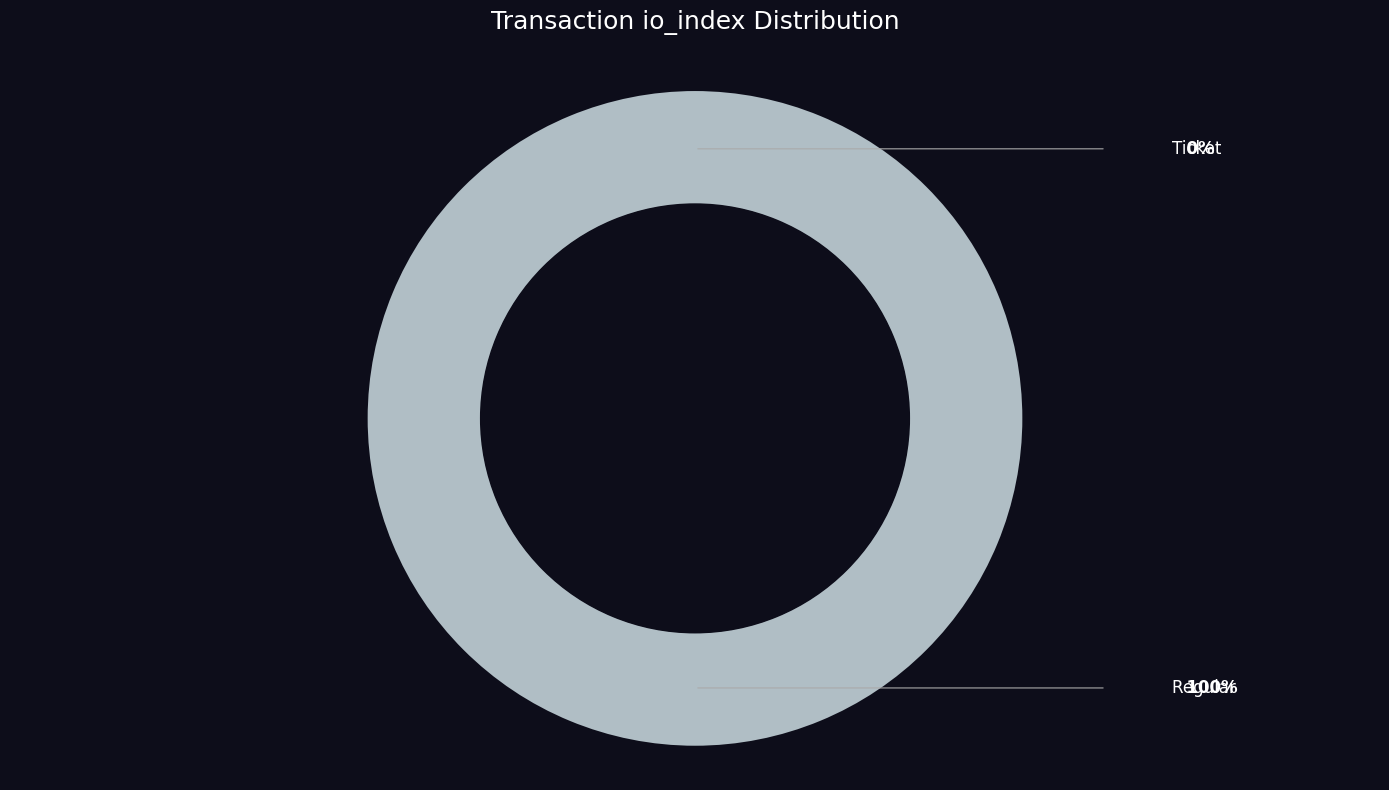

The Regular (io_index=10) slice represents 99% of the pie. True or false?

False